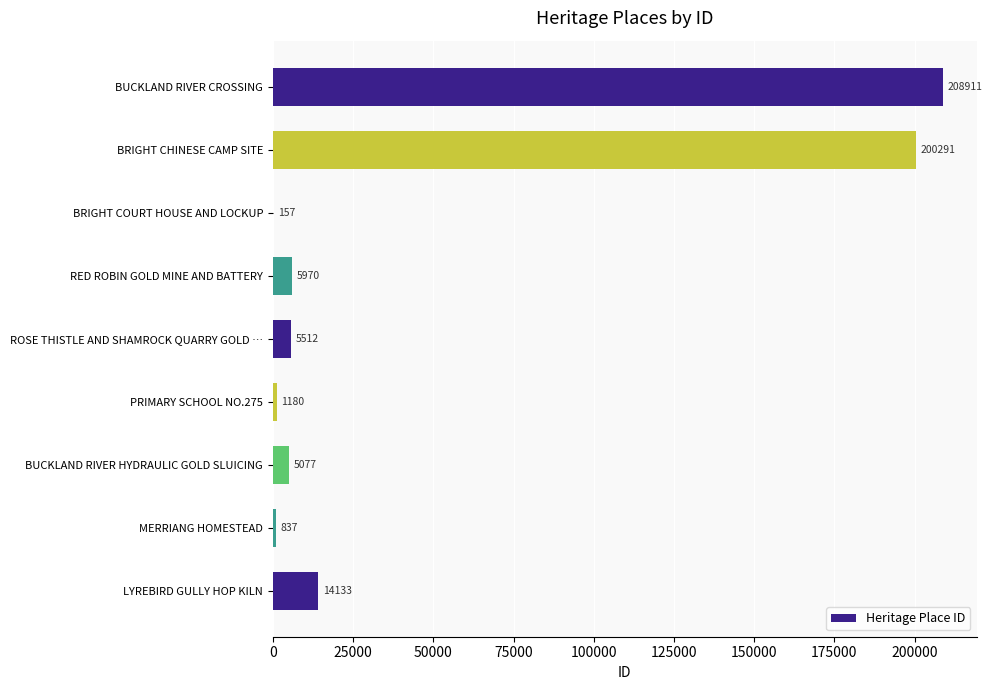

What is the sum of the values at LYREBIRD GULLY HOP KILN and MERRIANG HOMESTEAD?

14970